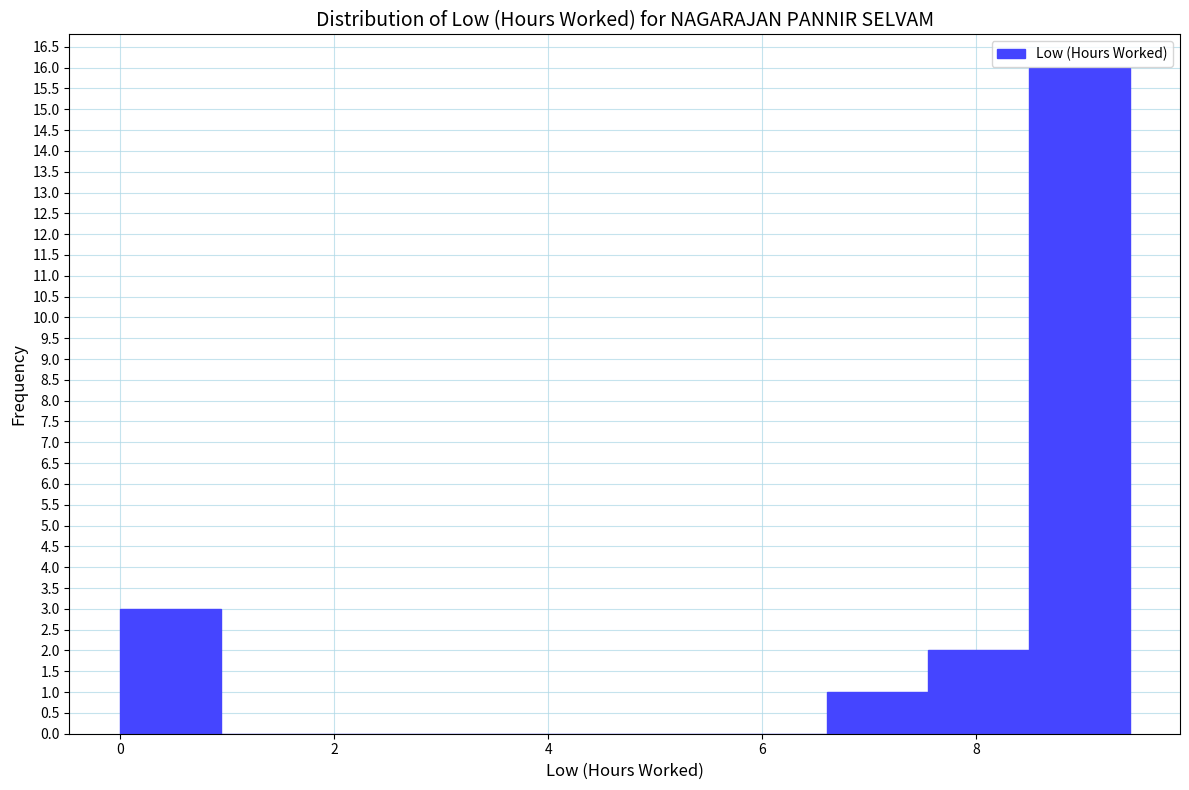

Reading left to right, list every bar in this chart as the range it spans on the x-axis followed by its height. Neither the bar edges nor the heights are printed on the chart, so give them approximately, as read against the axes.

0.0 to 1.0: 3
1.0 to 1.8: 0
1.8 to 2.8: 0
2.8 to 3.8: 0
3.8 to 4.8: 0
4.8 to 5.6: 0
5.6 to 6.6: 0
6.6 to 7.6: 1
7.6 to 8.4: 2
8.4 to 9.4: 16